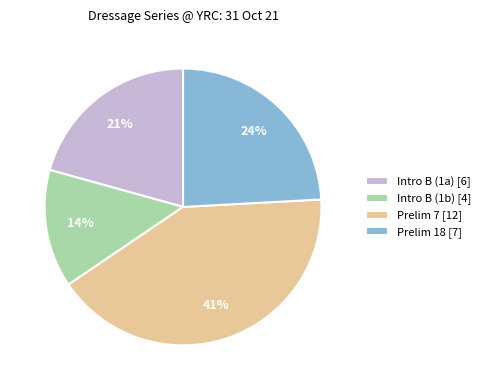

Rank the categories by value from lowest to highest.

Intro B (1b) [4], Intro B (1a) [6], Prelim 18 [7], Prelim 7 [12]